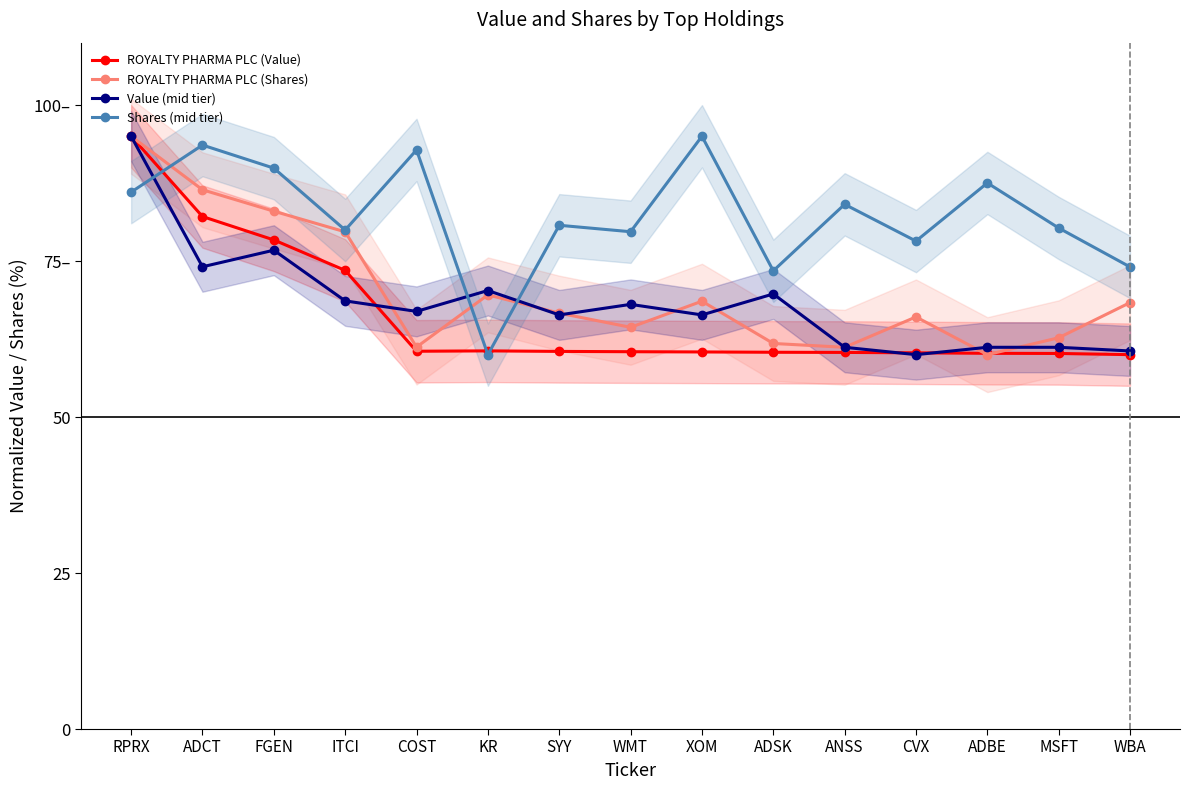

The ROYALTY PHARMA PLC (Shares) series shows 83.0 at FGEN. True or false?

True